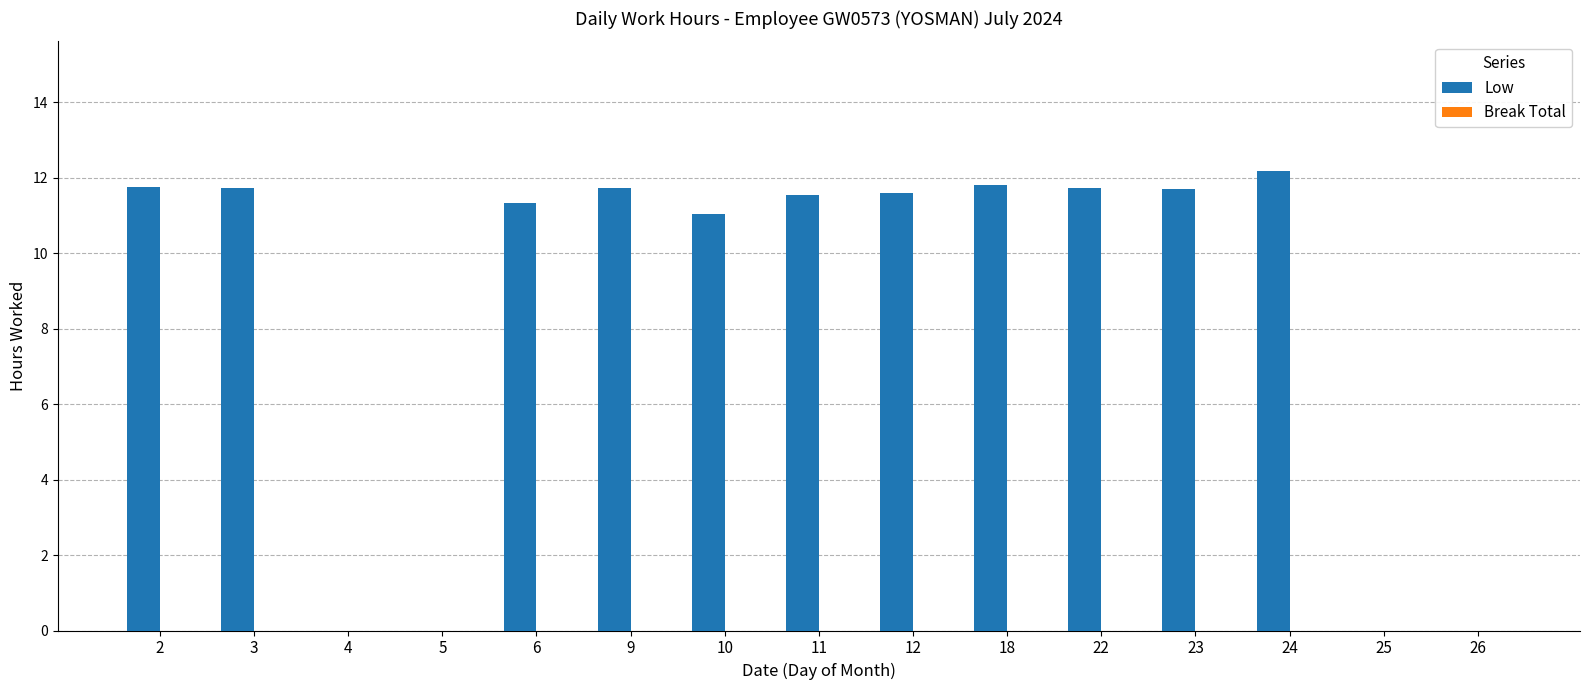

What is the change in value from 6 to 25?

-11.3